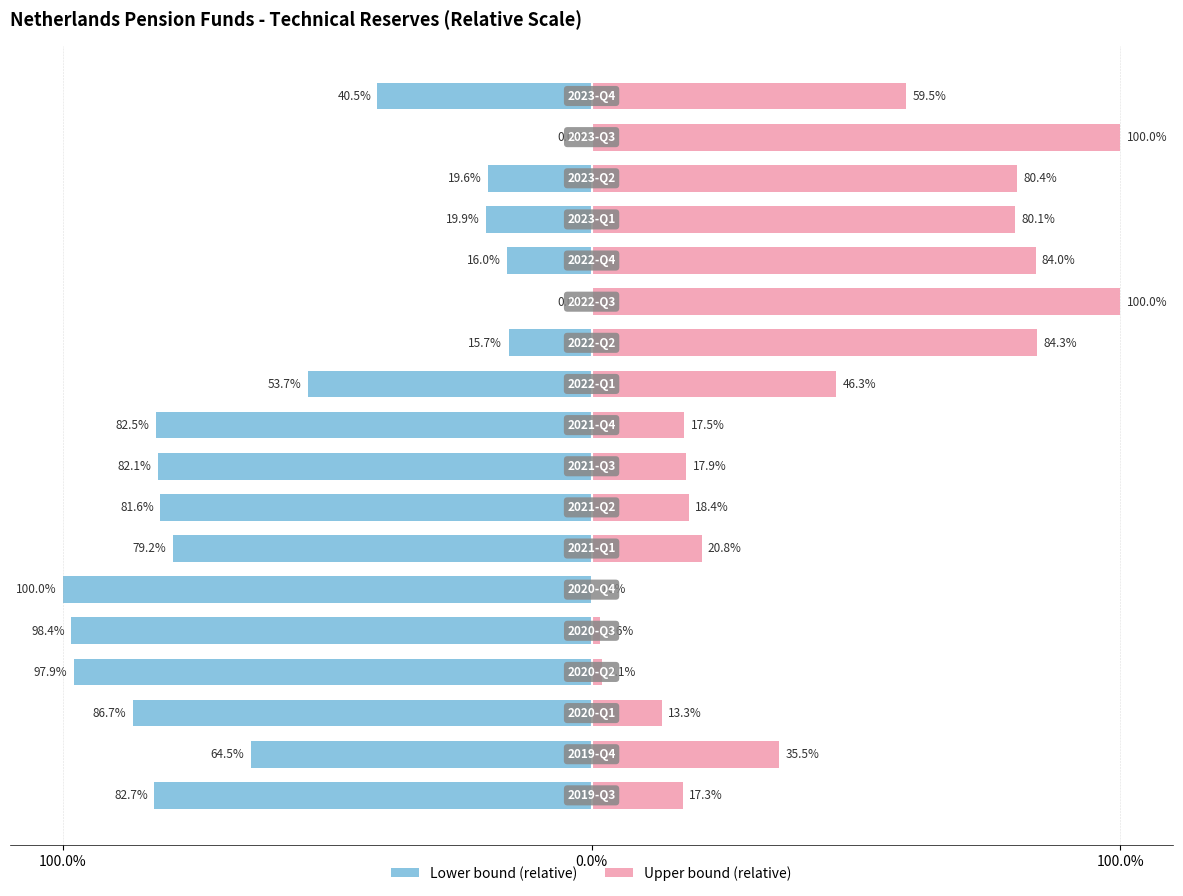

The value of Lower bound (relative) at 5 is -100.0. True or false?

True